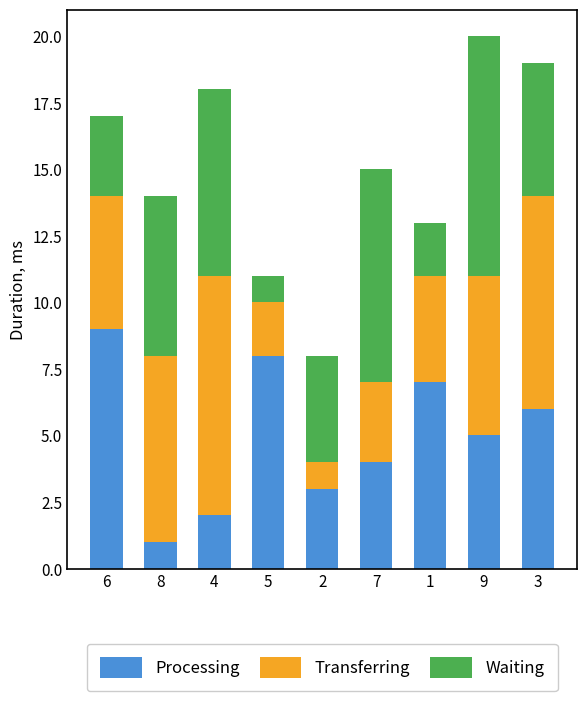

What is the sum of all Processing values?

45